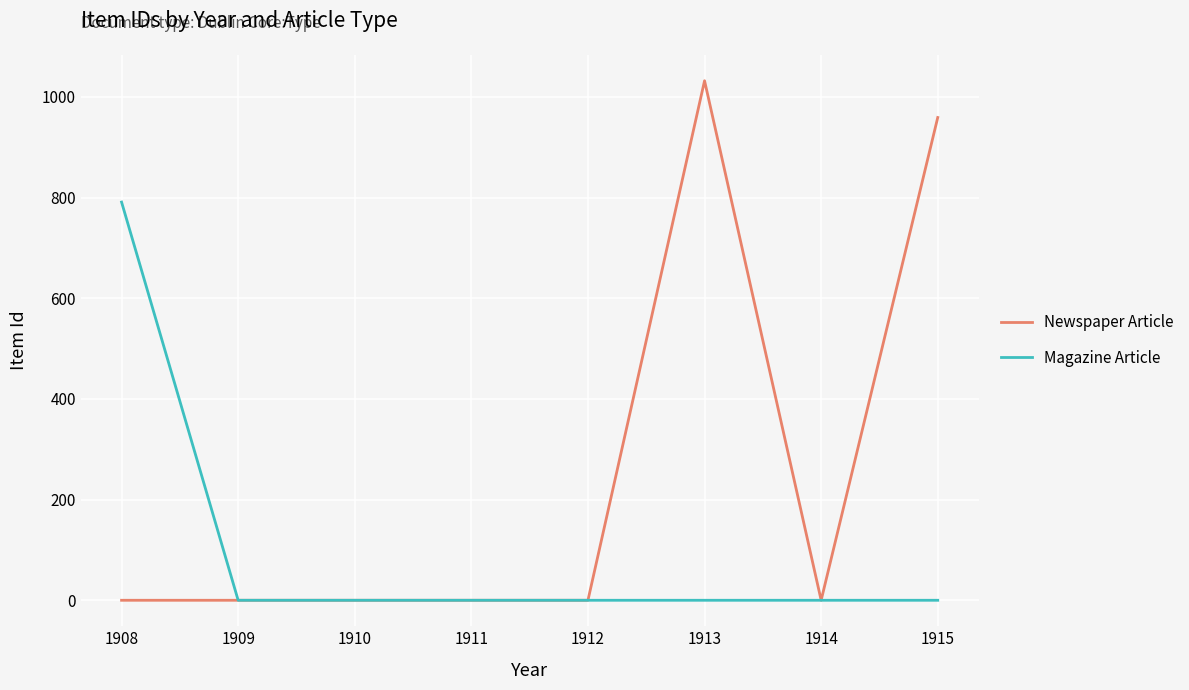

How many distinct data groups are displayed?

2